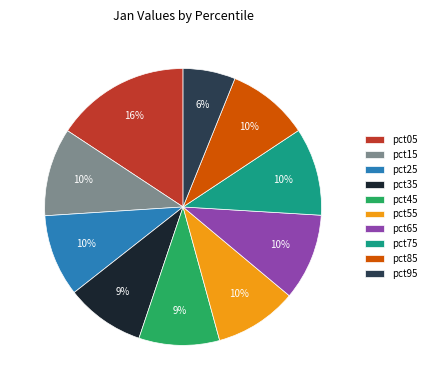

Does pct75 account for over 50% of the chart?

No